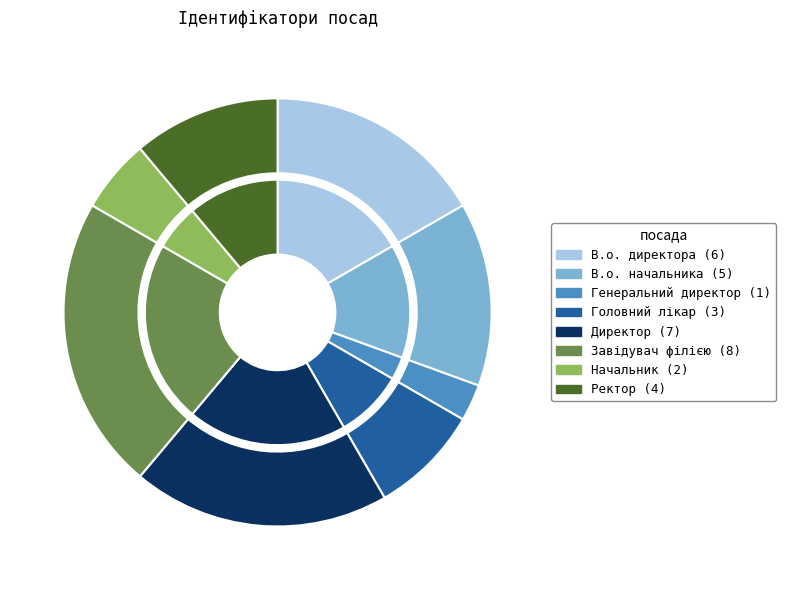

Which category has the smallest portion of the pie?

Генеральний директор